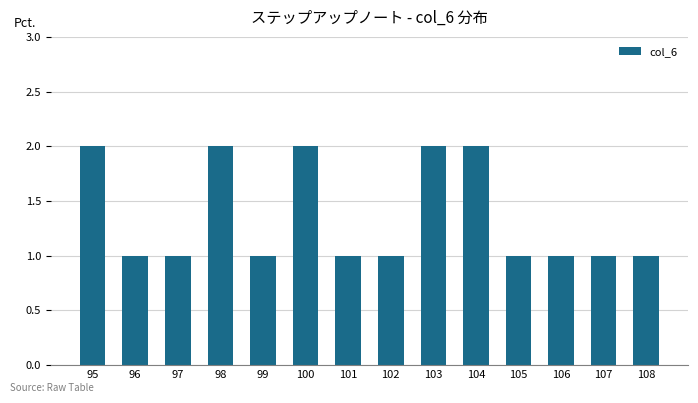

Which has a higher value, 95 or 108?

95